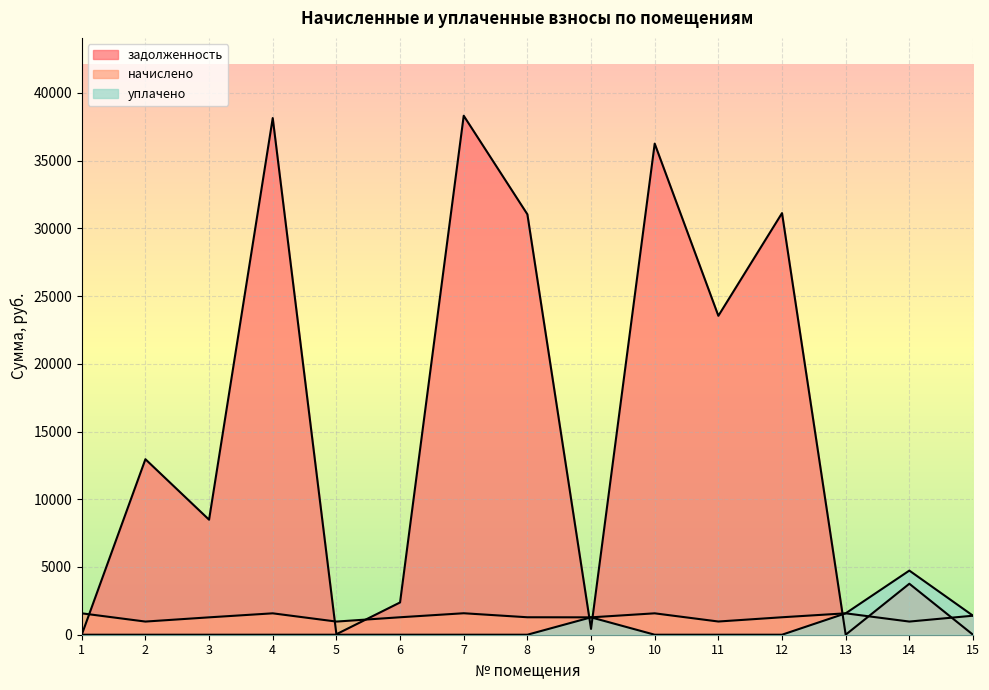

The задолженность series shows 38141.3 at 4. True or false?

True